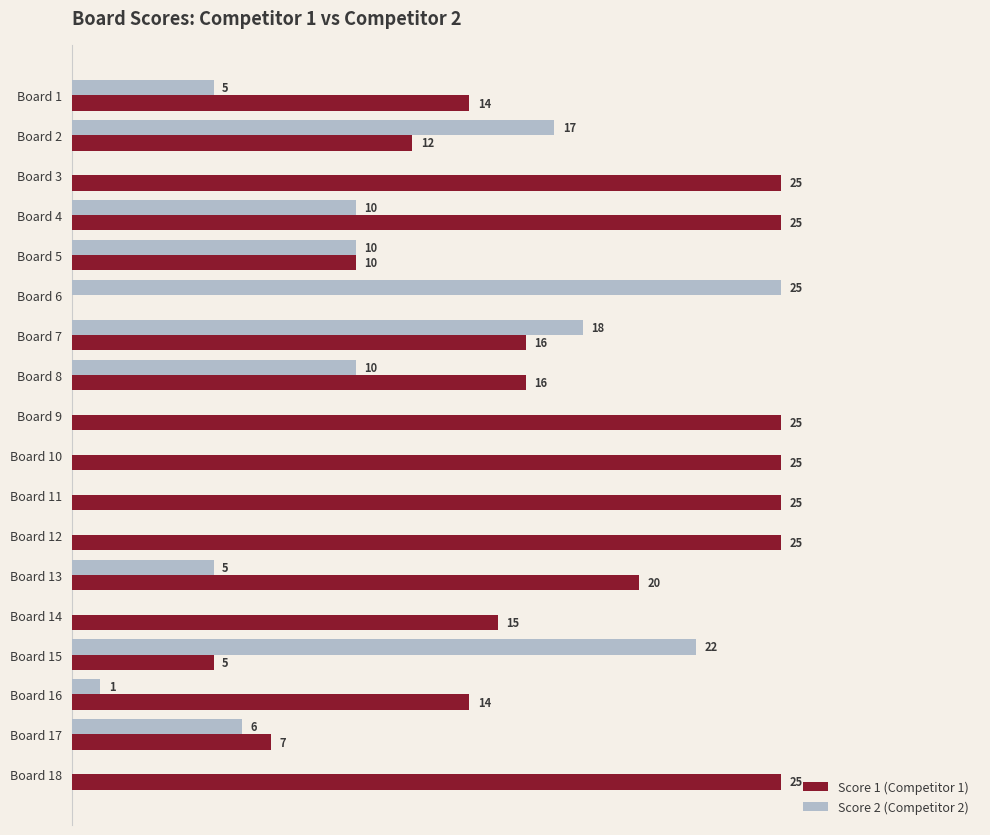

Where is Score 1 (Competitor 1) nearest to the value 12?

Board 2